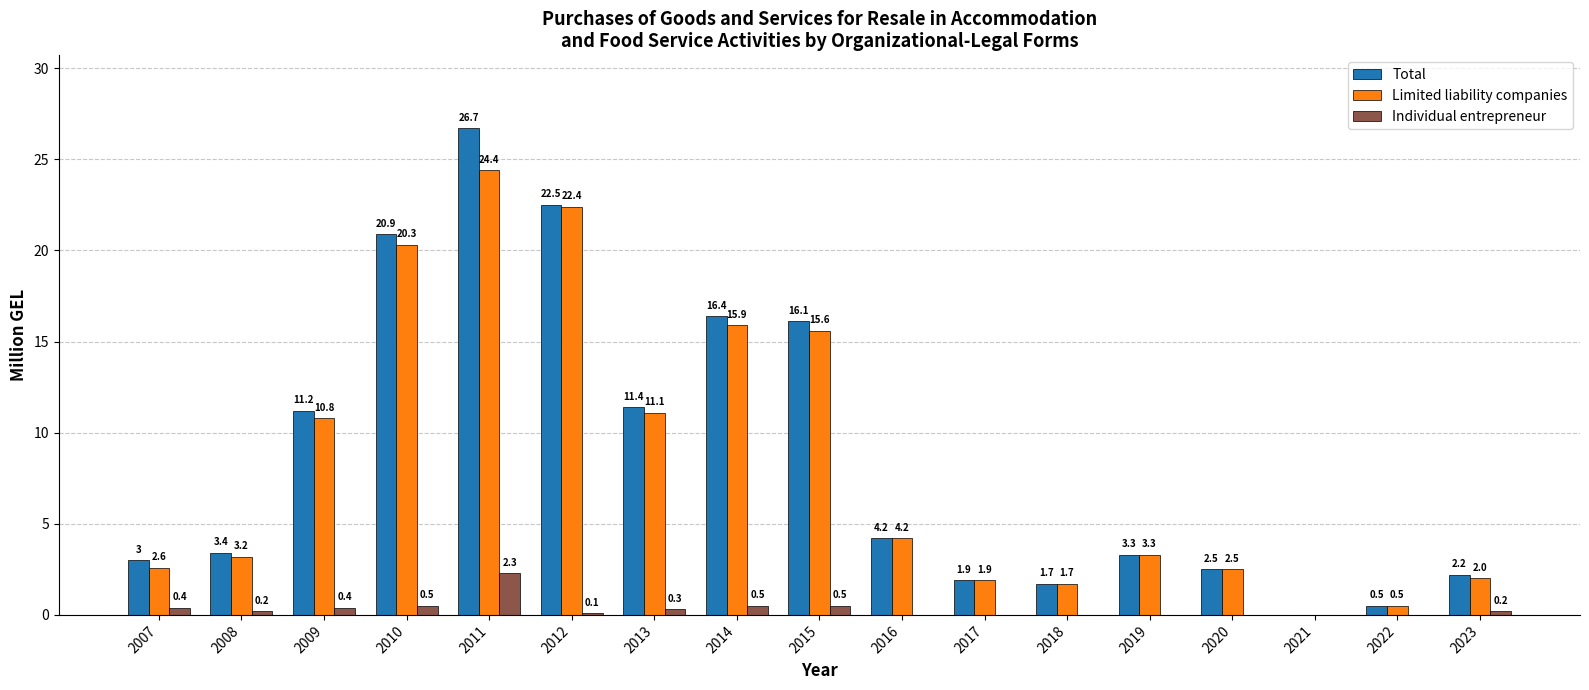

Which series has the widest spread of values?

Total